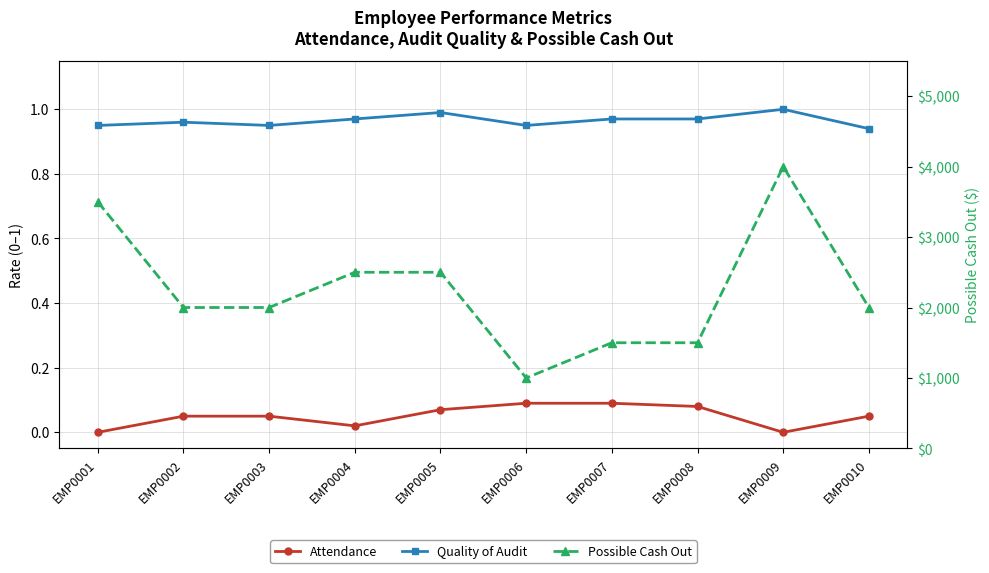

True or false: Attendance has a value of 0.0 at EMP0006.

False